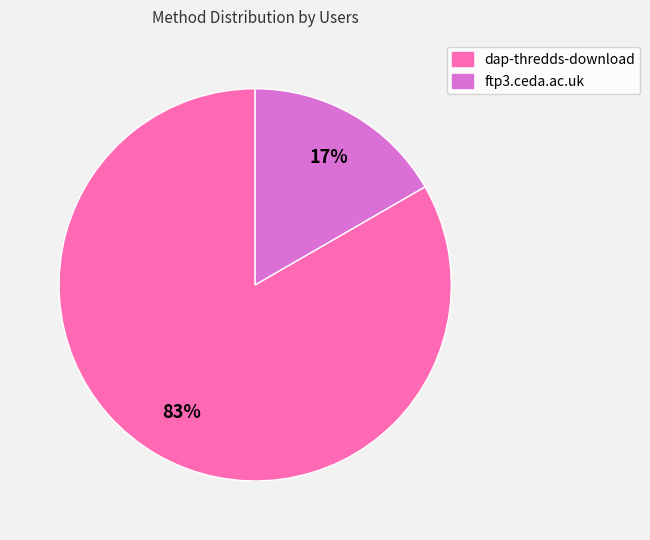

To the nearest percent, what portion does ftp3.ceda.ac.uk represent?

17%